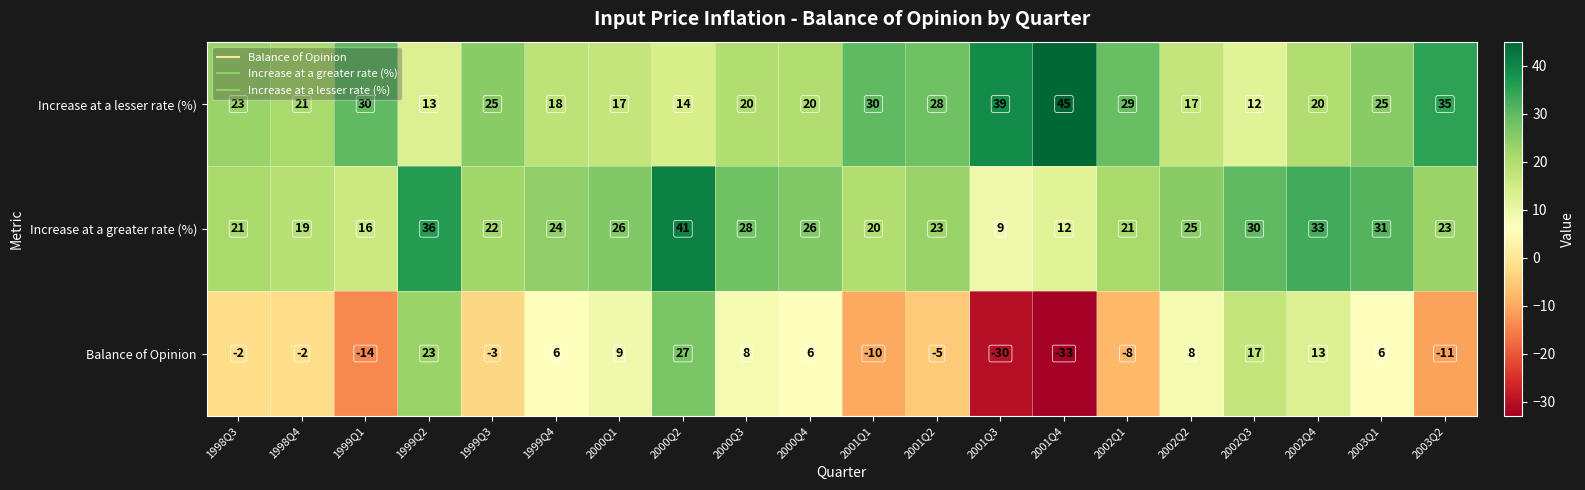

At 2002Q3, list the series in order from smallest to largest.

Increase at a lesser rate (%), Balance of Opinion, Increase at a greater rate (%)